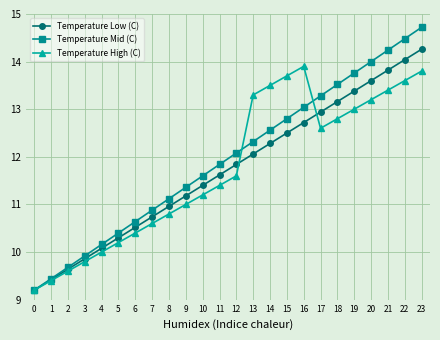

At which category is the sum across all series the highest?

23